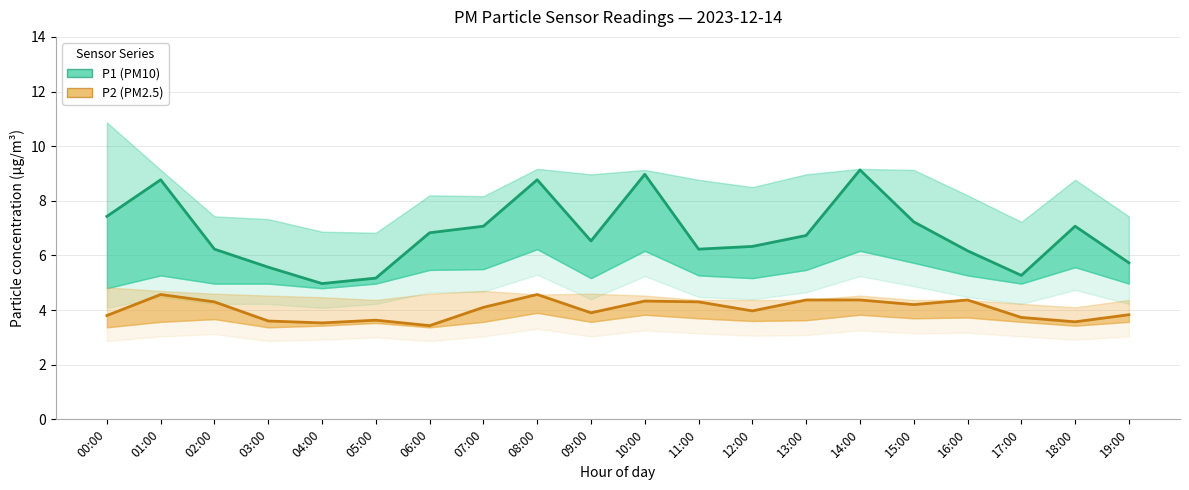

At which label does P2 (PM2.5) reach its minimum?

06:00